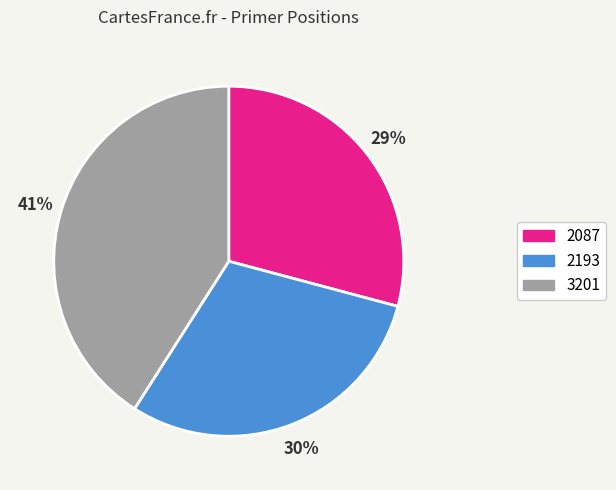

Do 3201 and 2087 together represent more than half of the pie?

Yes